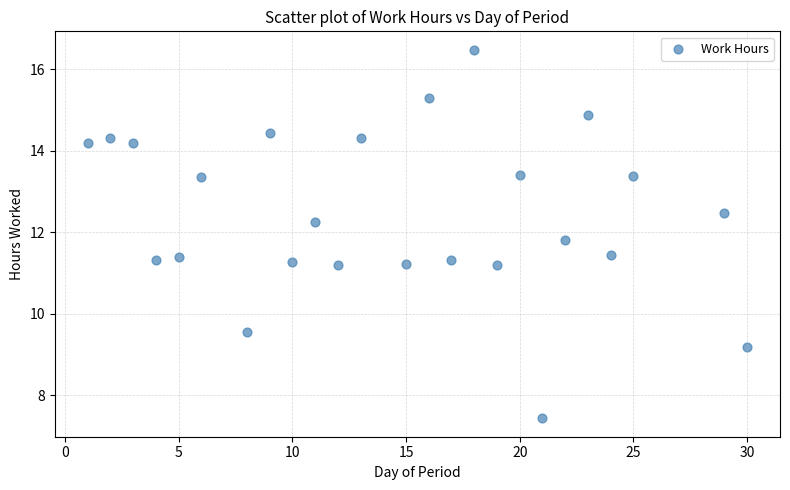

What is the range of X values (max minus min)?

29.0